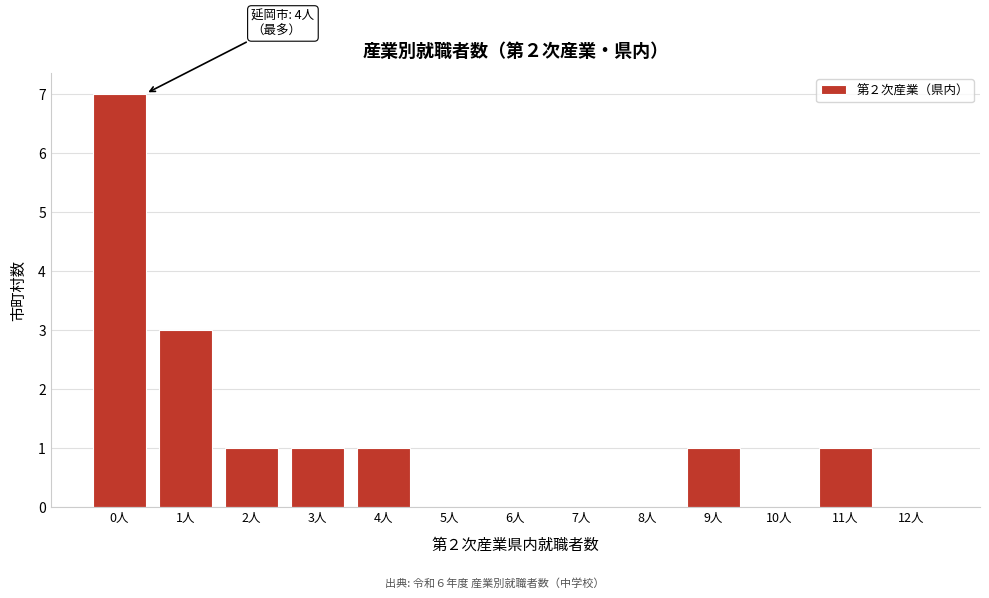

Reading right to left, list all the values displayed in this chart.

12人=0	11人=1	10人=0	9人=1	8人=0	7人=0	6人=0	5人=0	4人=1	3人=1	2人=1	1人=3	0人=7